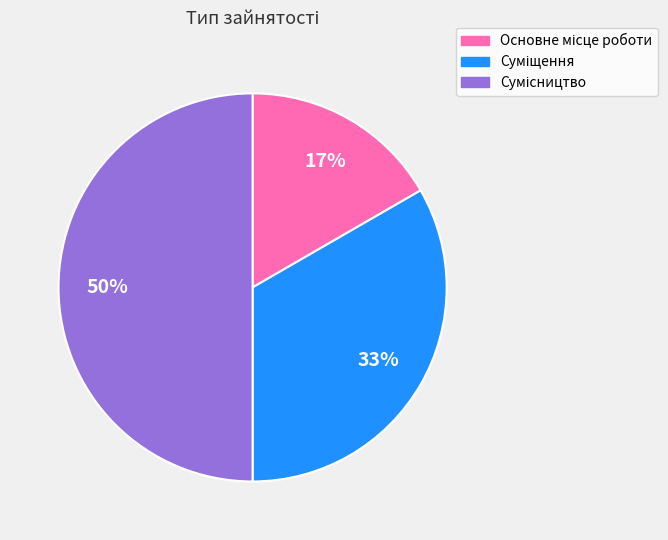

To the nearest percent, what is the average slice percentage?

33%